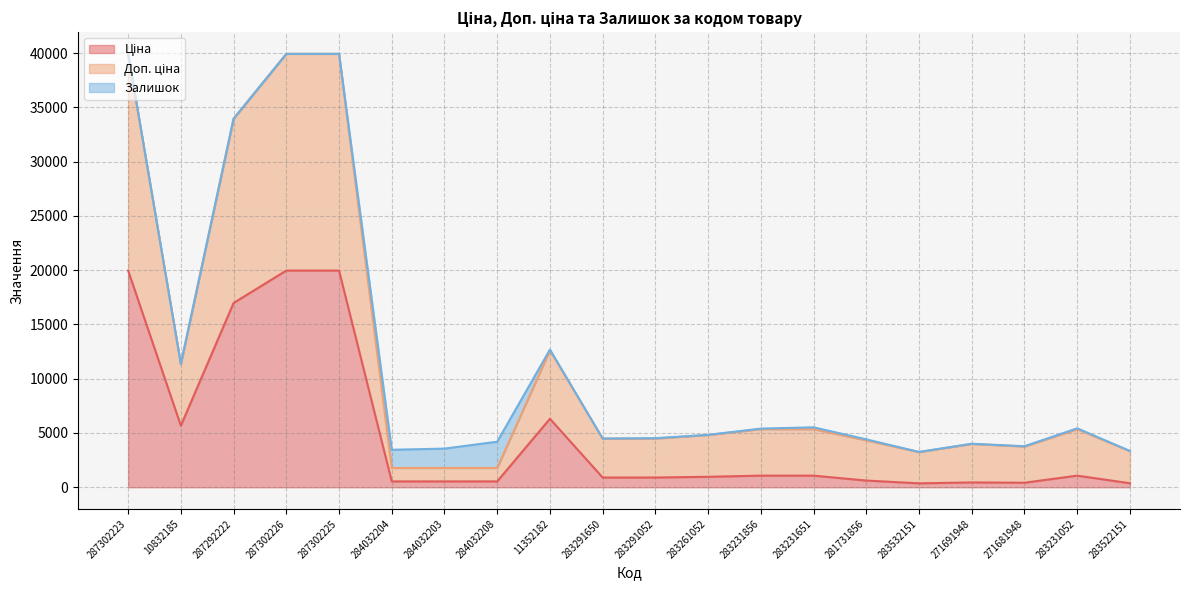

Which has a higher value, 284032203 or 283231856?

283231856